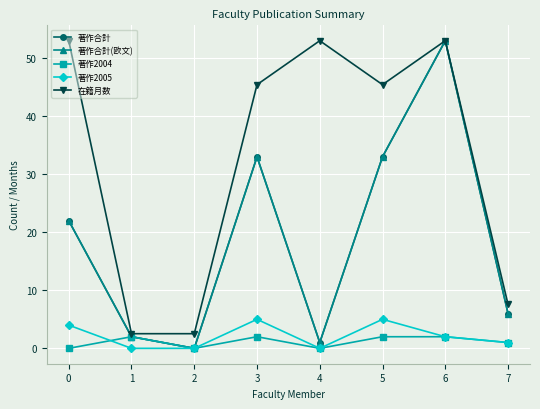

Does the chart display data point markers on the line(s)?

Yes